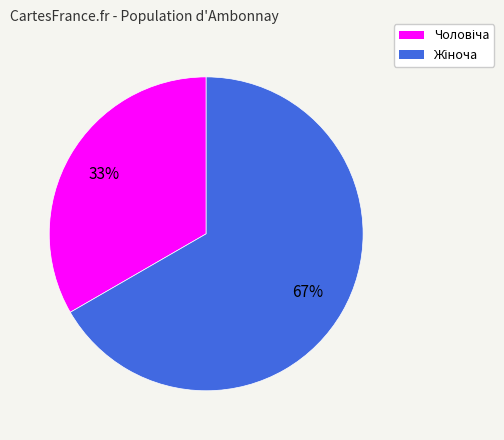

How many segments does this pie chart have?

2